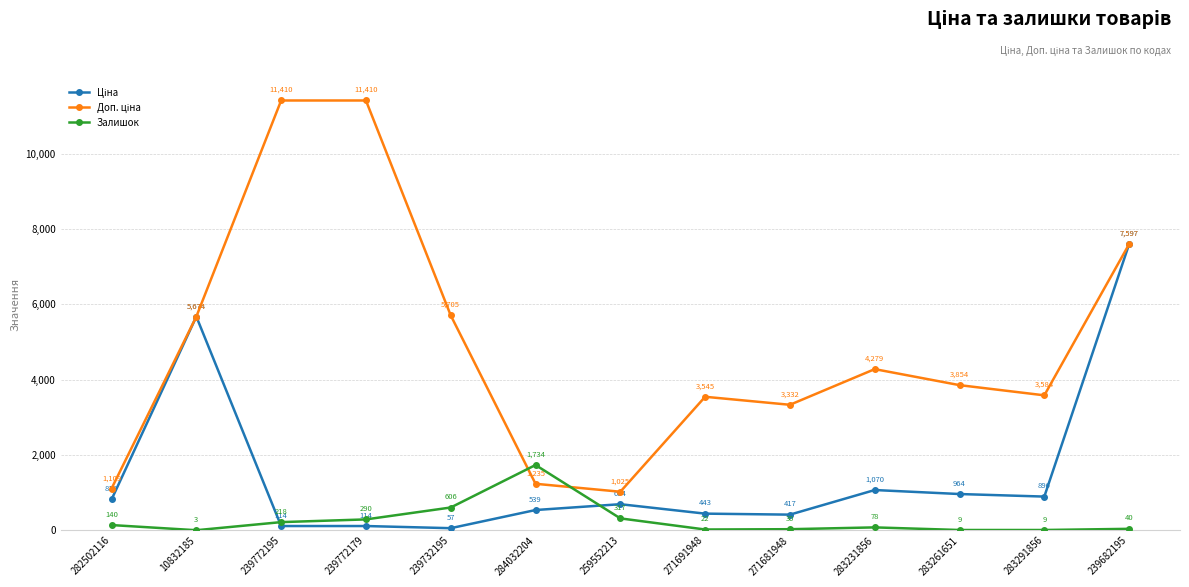

What is the maximum value for Залишок?

1734.0